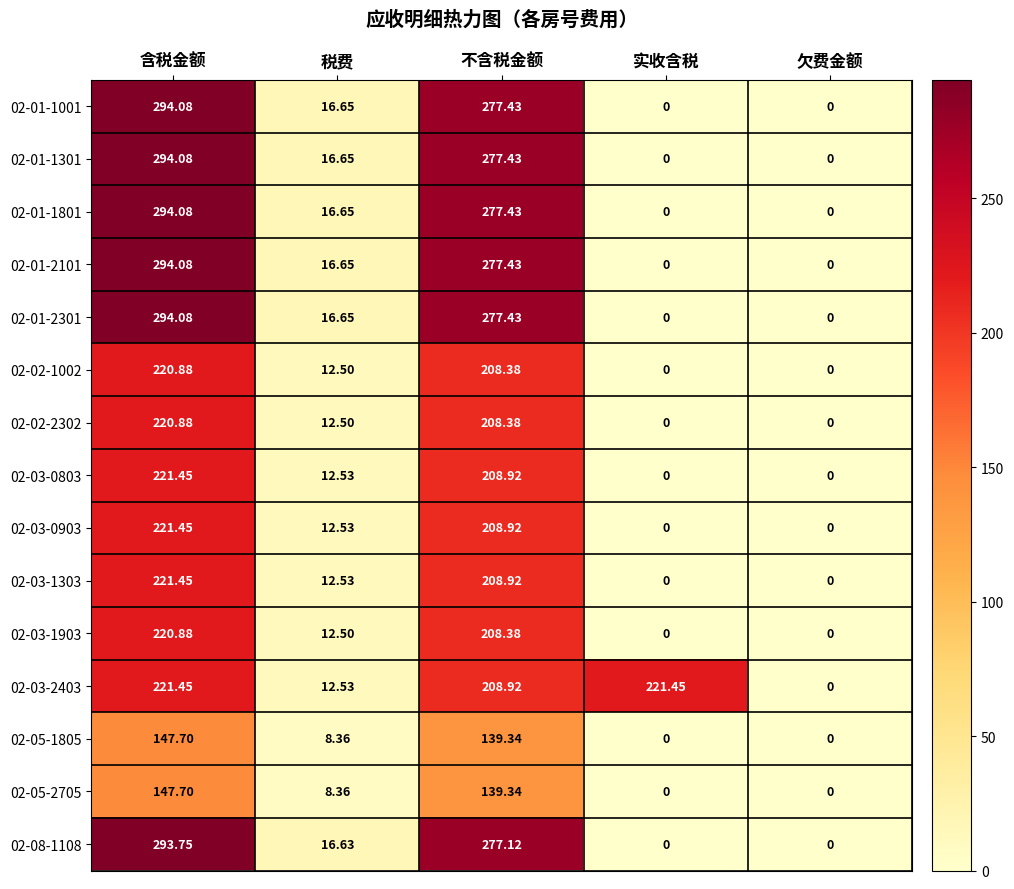

Which series has the largest total across all categories?

02-03-2403